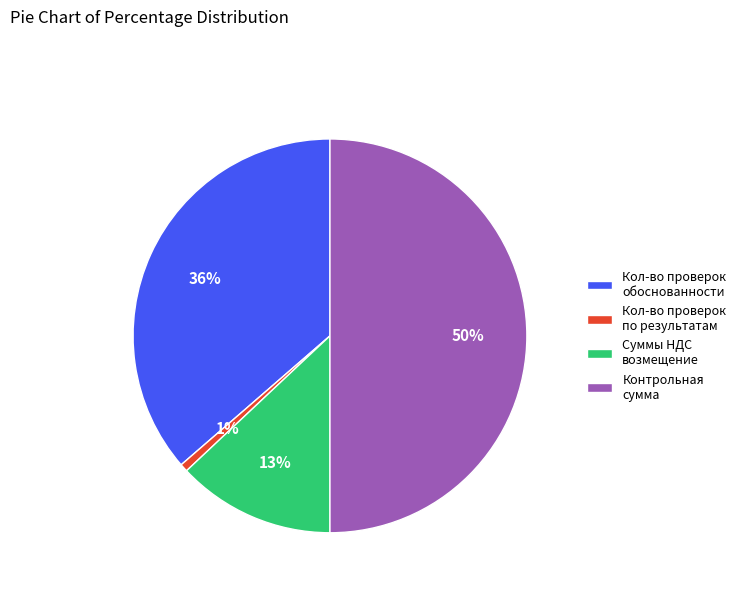

Which category has the biggest portion of the pie?

Контрольная сумма